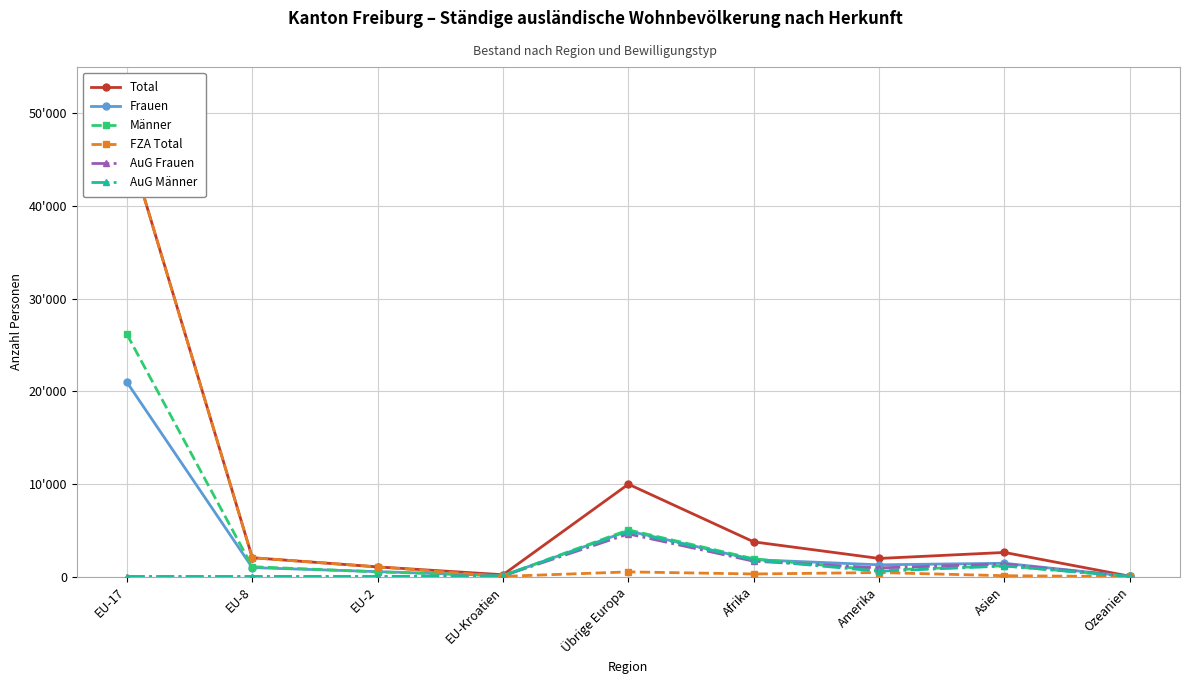

Does the chart display data point markers on the line(s)?

Yes